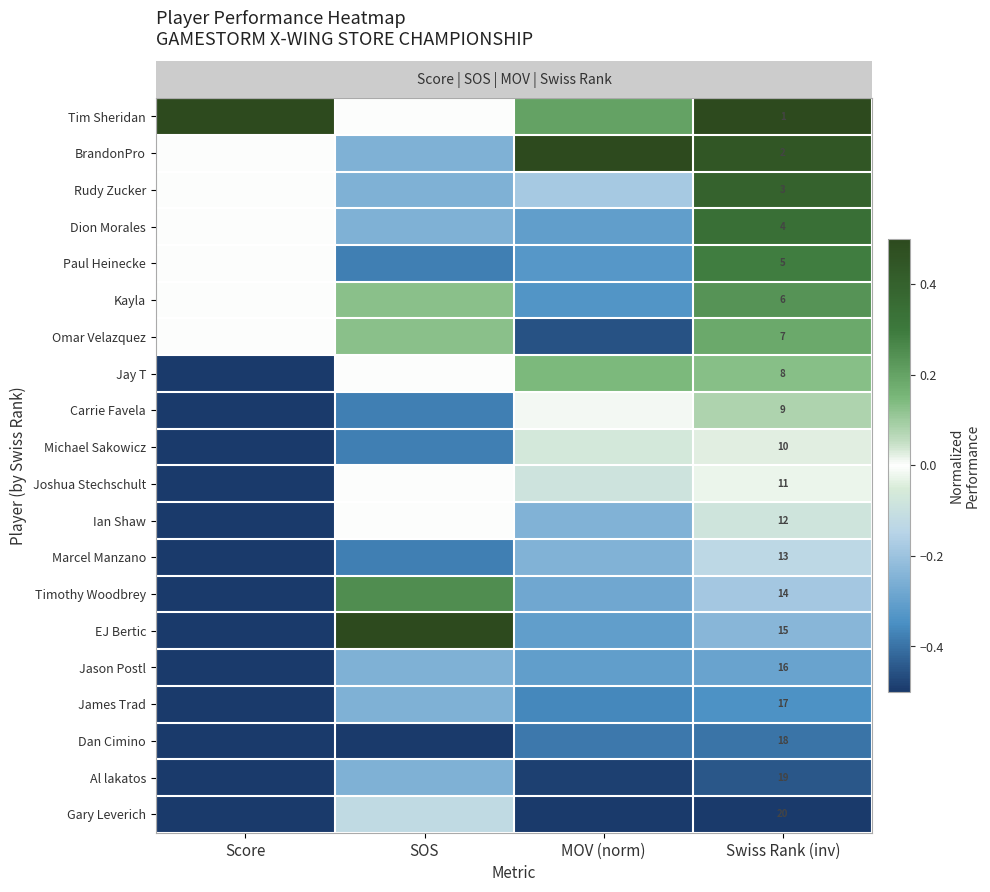

What is the average value of the row_13 series?

-0.2